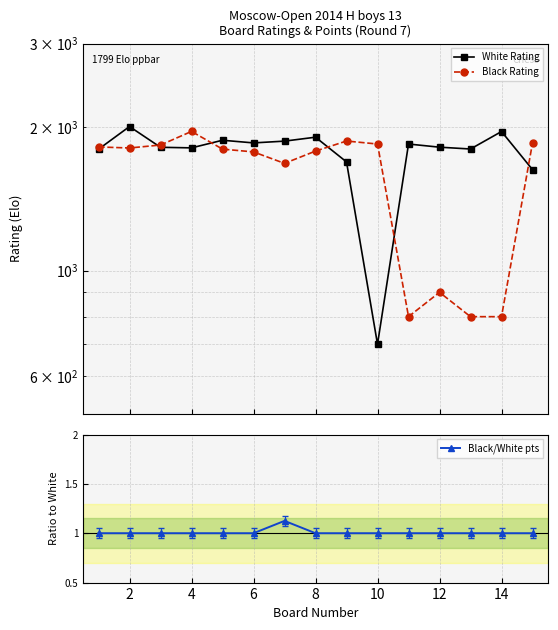

The Black/White pts series shows 0.6 at 4. True or false?

False